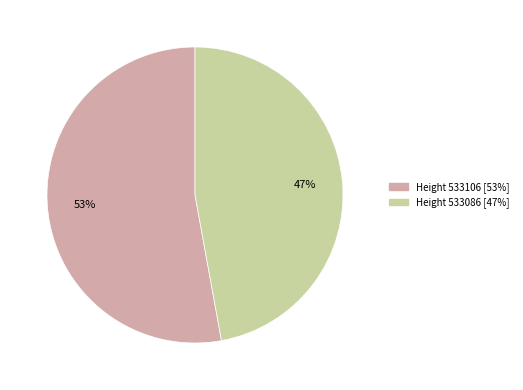

To the nearest percent, what is the difference between the largest and smallest slice percentages?

6%